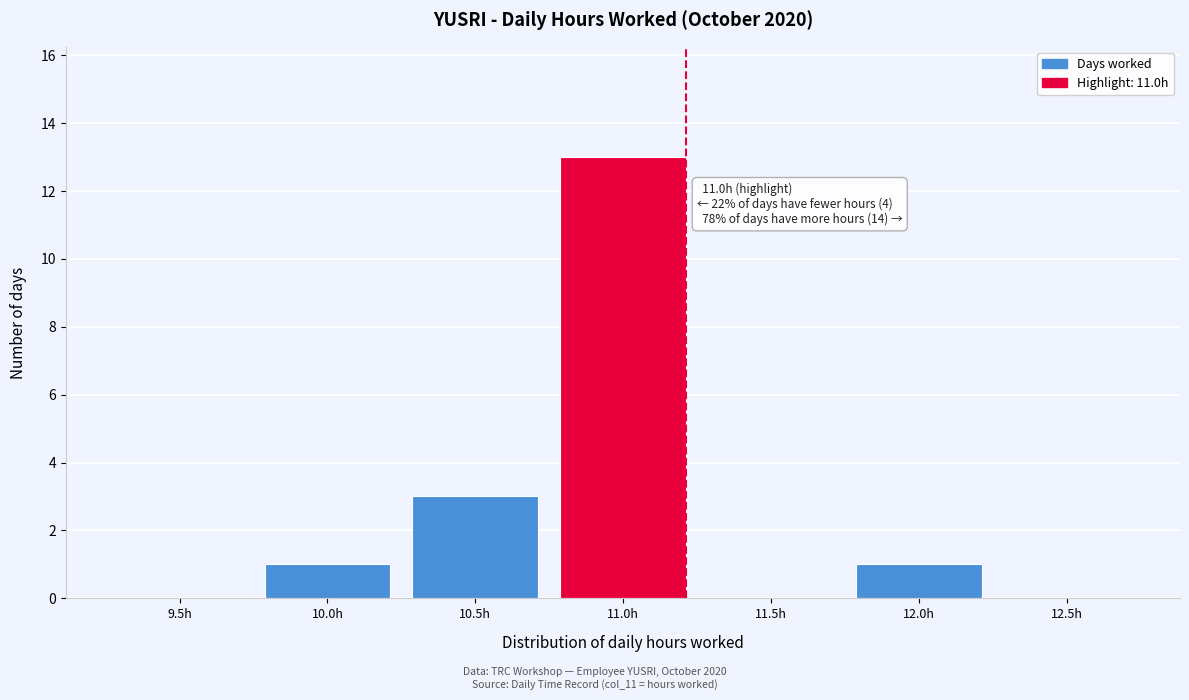

Reading left to right, extract all data points from this chart.

9.5h=0	10.0h=1	10.5h=3	11.0h=13	11.5h=0	12.0h=1	12.5h=0